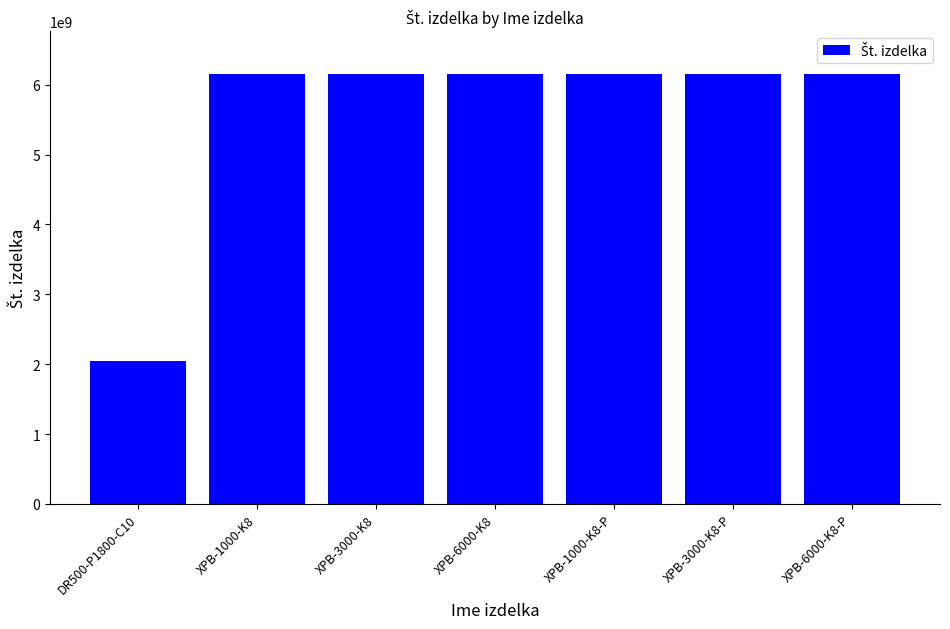

How many values are below 6151762580?

3